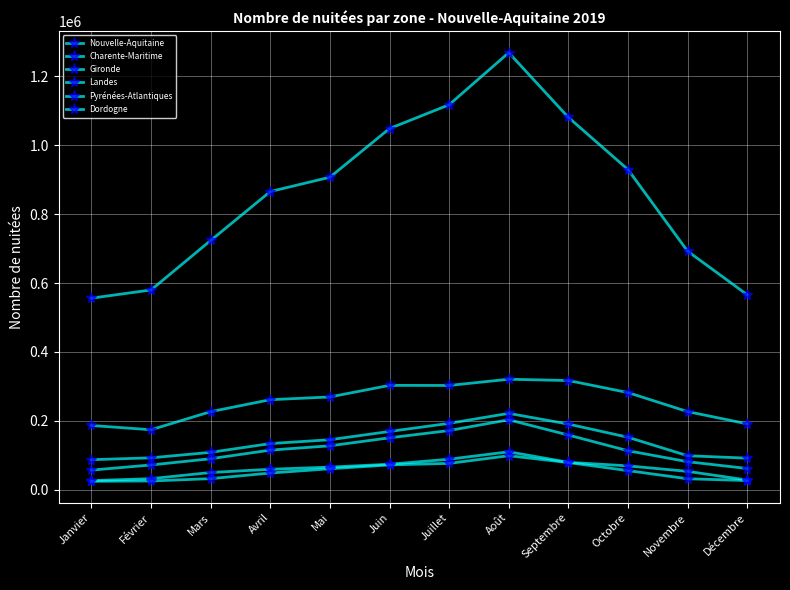

Count the number of categories in the chart.

12